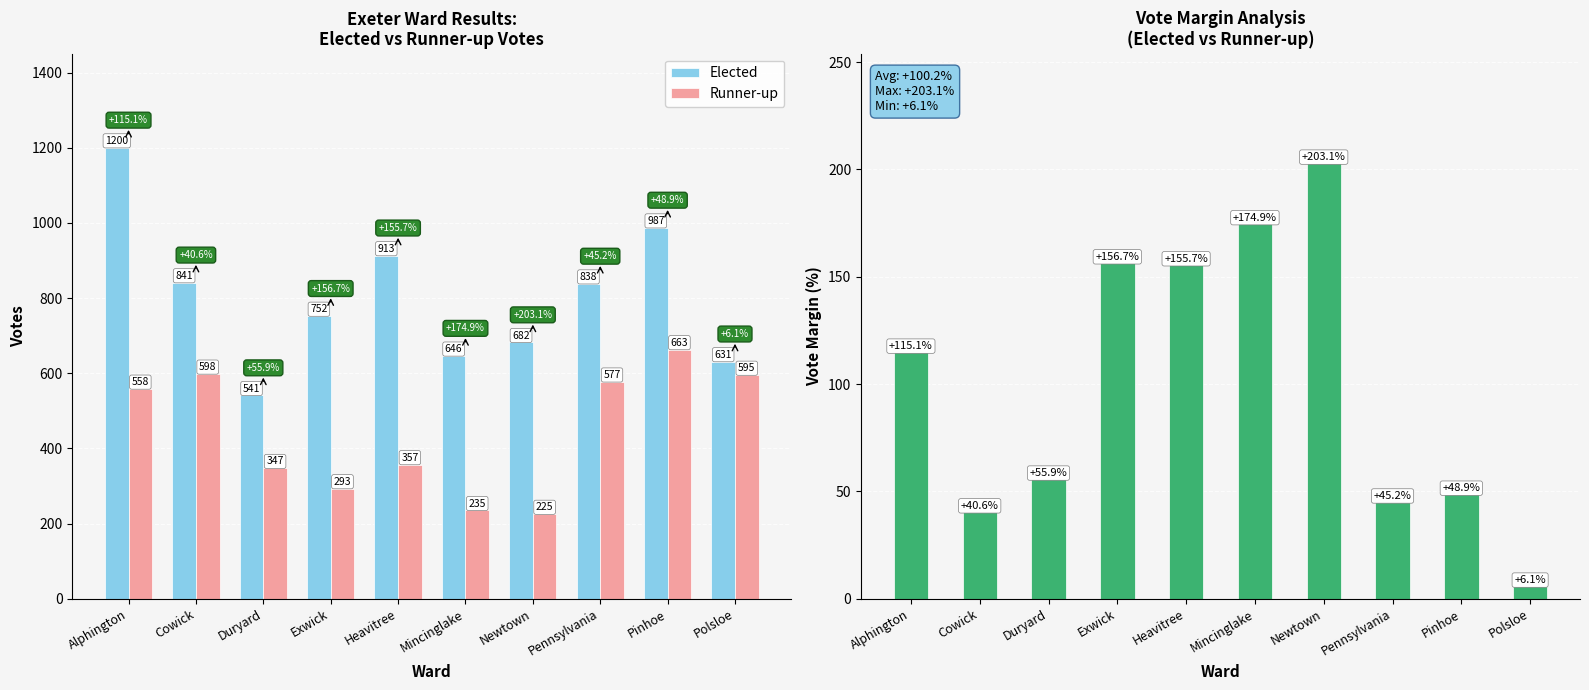

What position from the right is Pennsylvania?

3